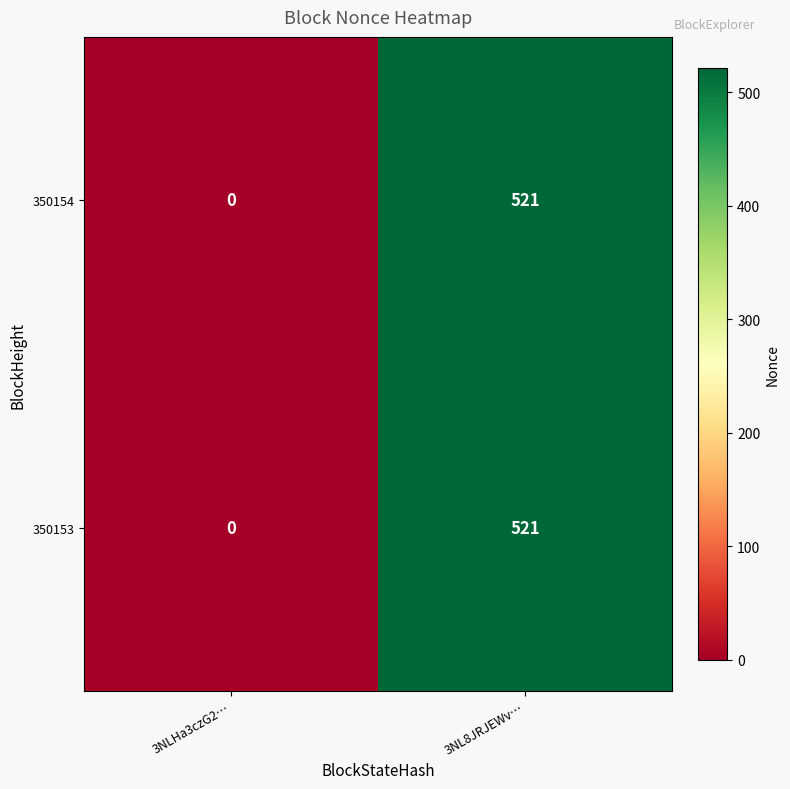

The value of 350153 at 3NL8JRJEWv… is 750. True or false?

False